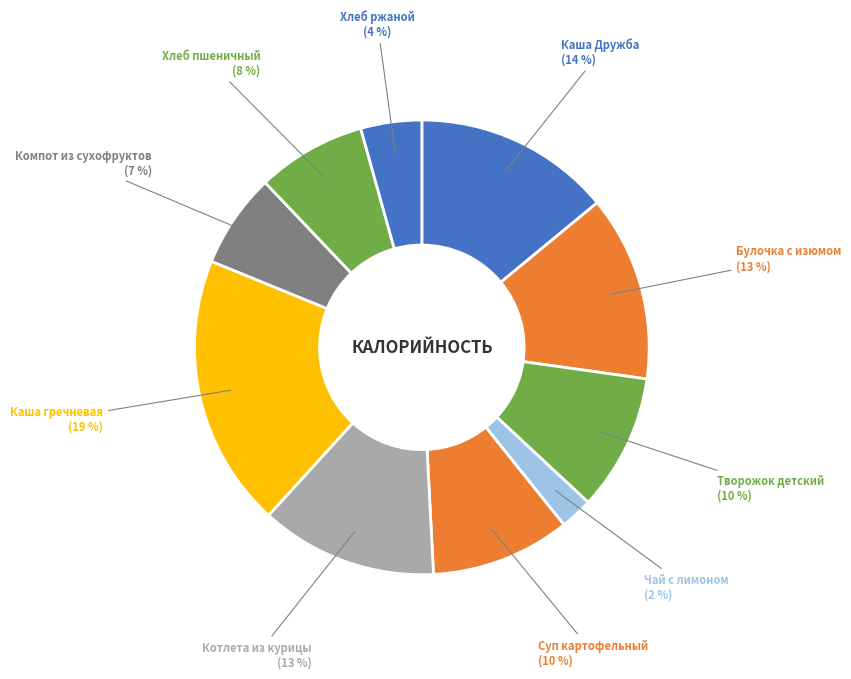

Is it true that Каша Дружба is 14% of the pie?

True